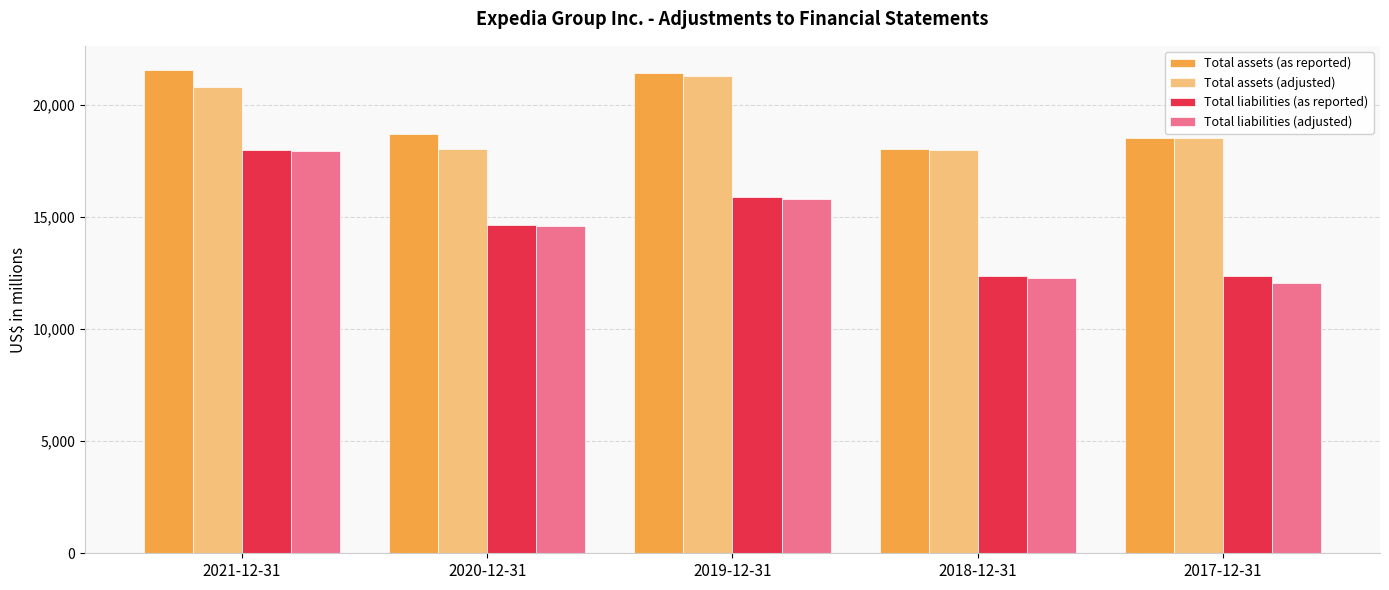

What is the average value of the Total liabilities (adjusted) series?

14530